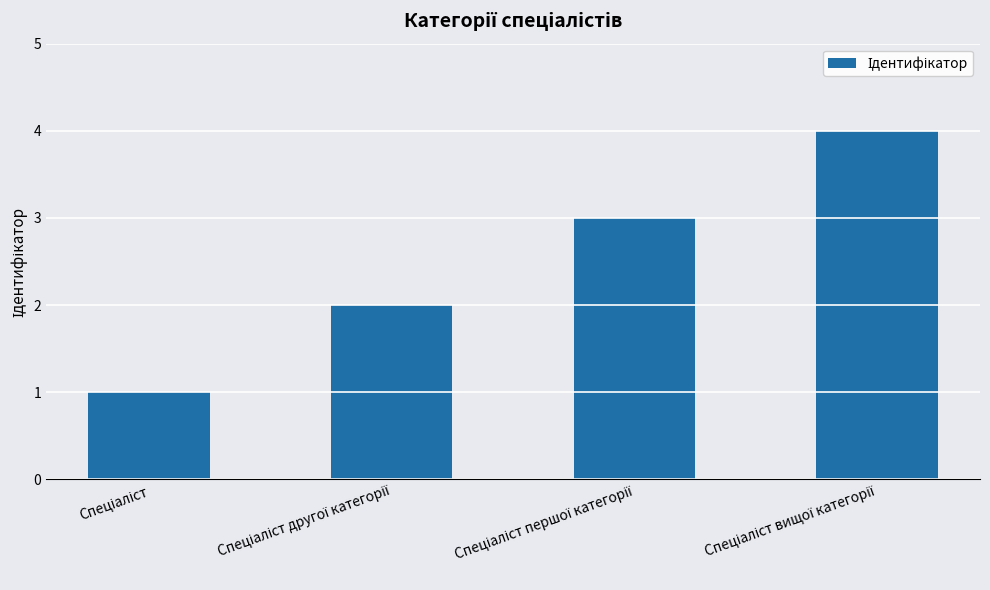

What is the smallest value displayed?

1